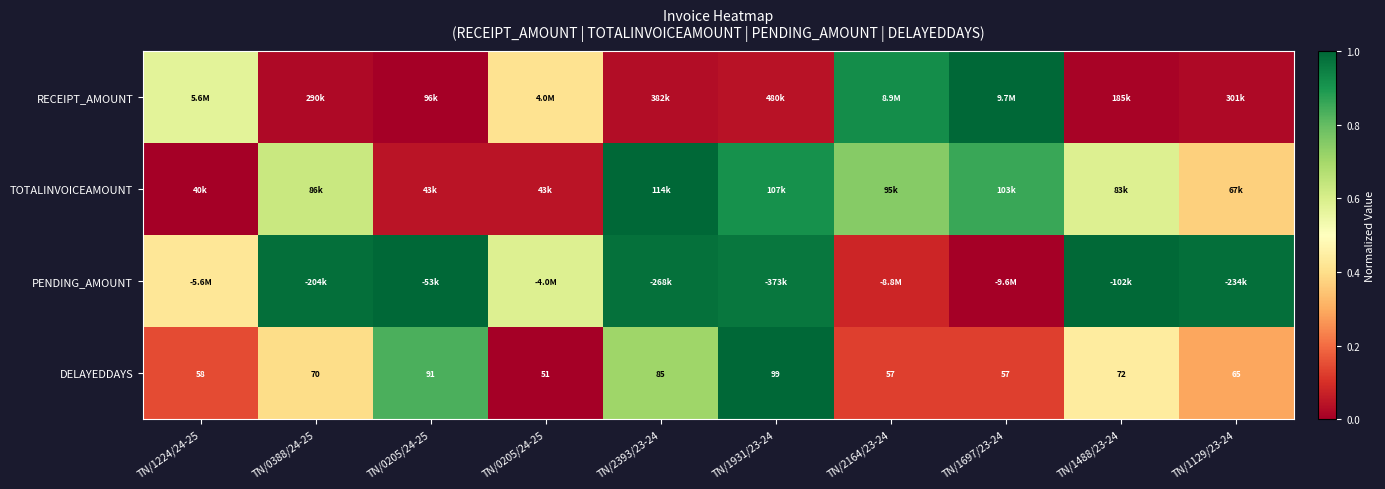

List the labels in order of RECEIPT_AMOUNT value, largest first.

TN/1697/23-24, TN/2164/23-24, TN/1224/24-25, TN/0205/24-25, TN/1931/23-24, TN/2393/23-24, TN/1129/23-24, TN/0388/24-25, TN/1488/23-24, TN/0205/24-25